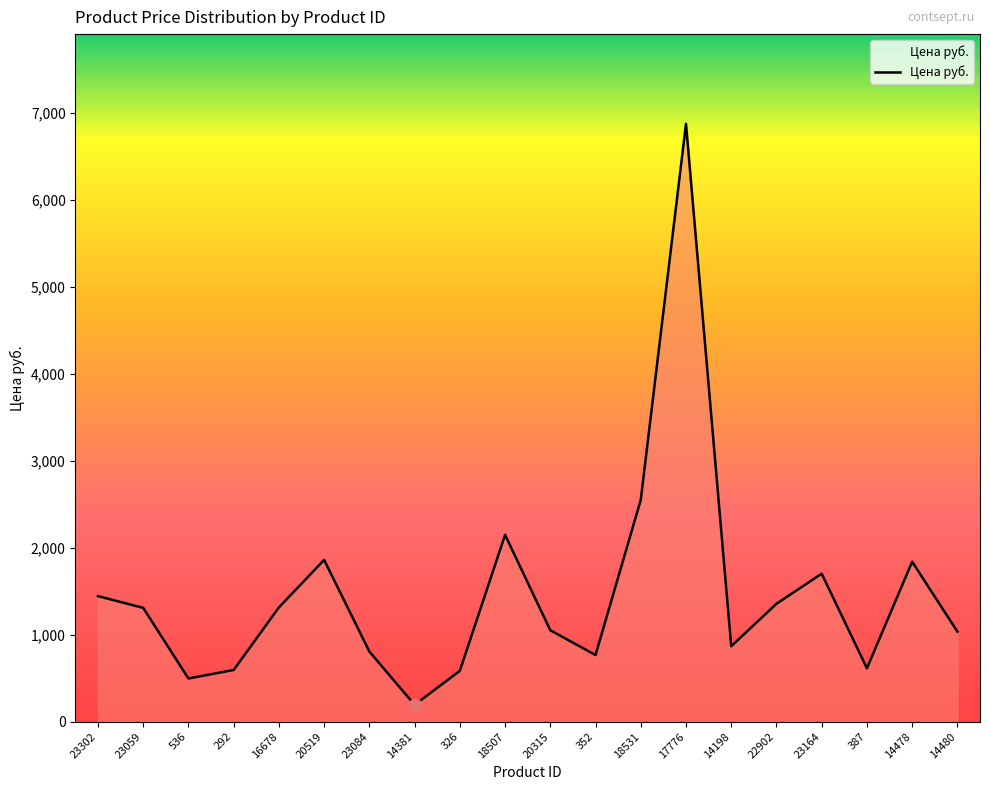

Between 292 and 14478, which is larger?

14478